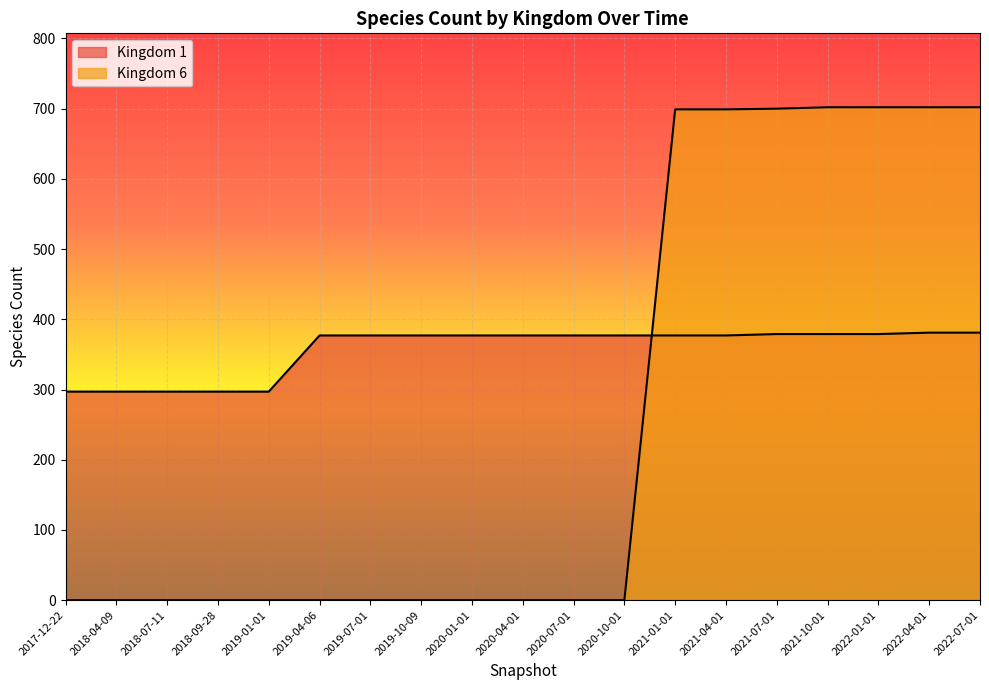

True or false: Kingdom 6 has more than 1 points higher than both neighbors.

False